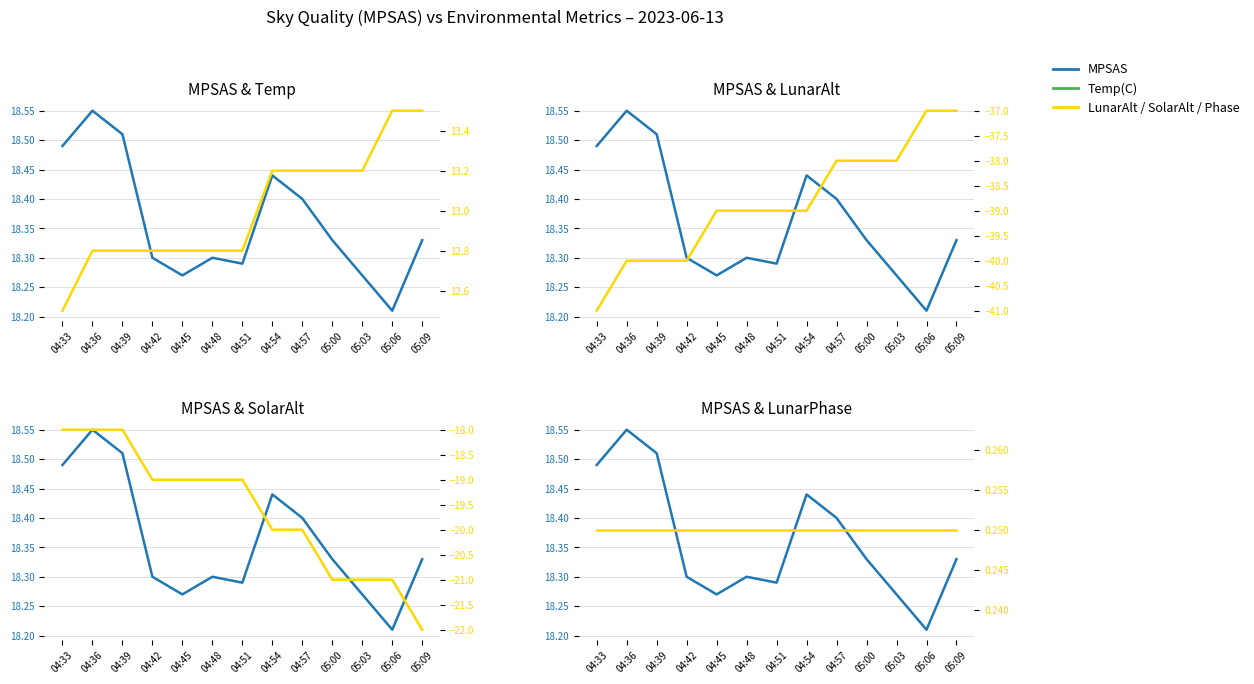

Does the chart have visible grid lines?

Yes